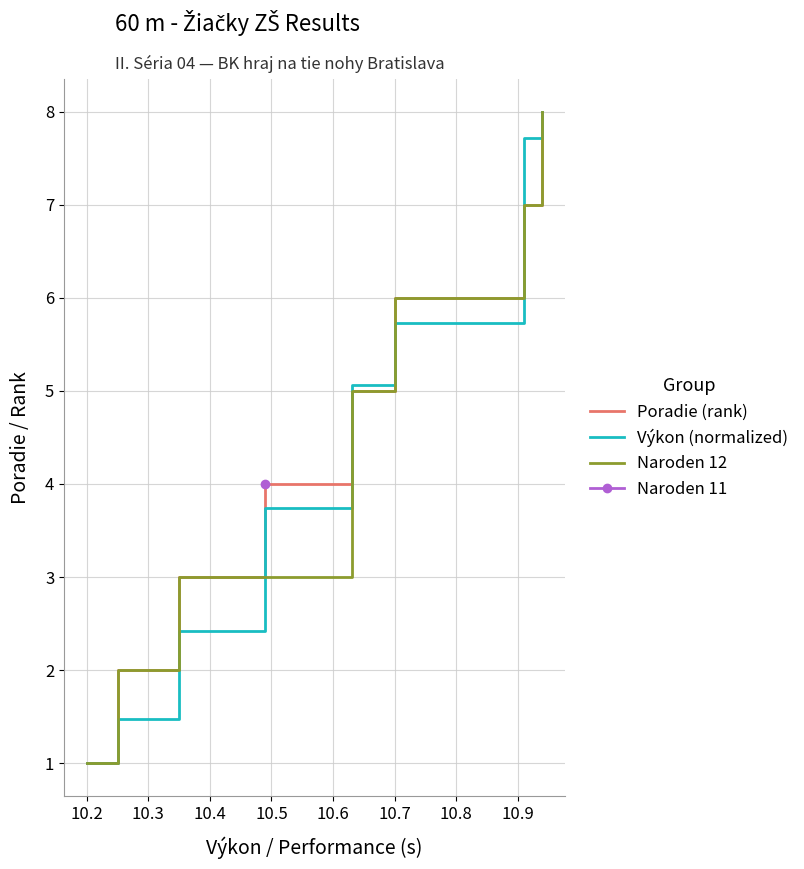

What is the lowest value of the Výkon (normalized) series?

1.0